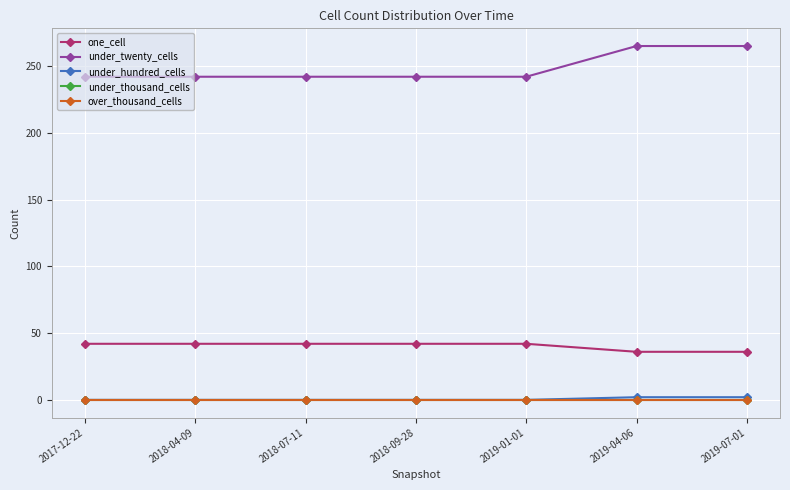

Which category has the lowest value in the one_cell series?

2019-04-06